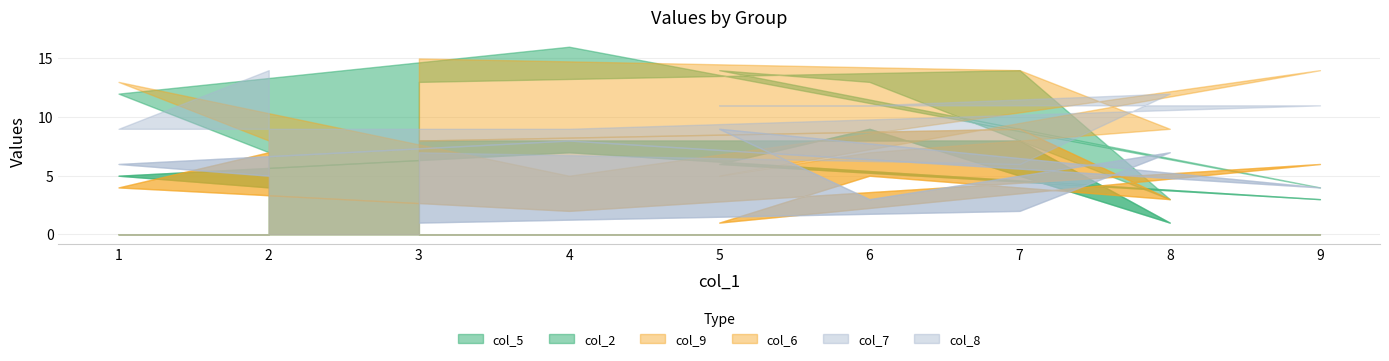

What is the difference between the second highest and second lowest values in the col_6 series?

6